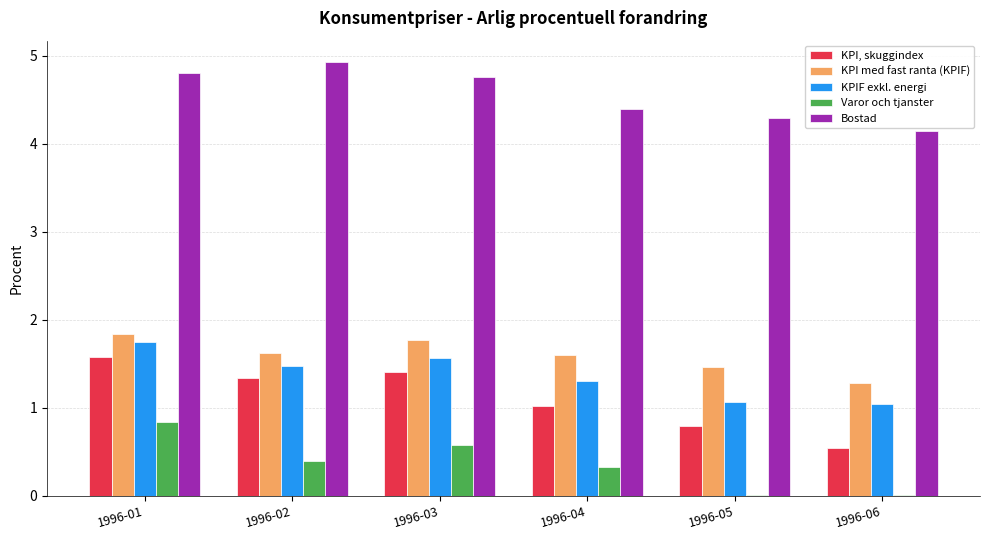

True or false: KPI, skuggindex has a value of 1.3 at 1996-02.

True